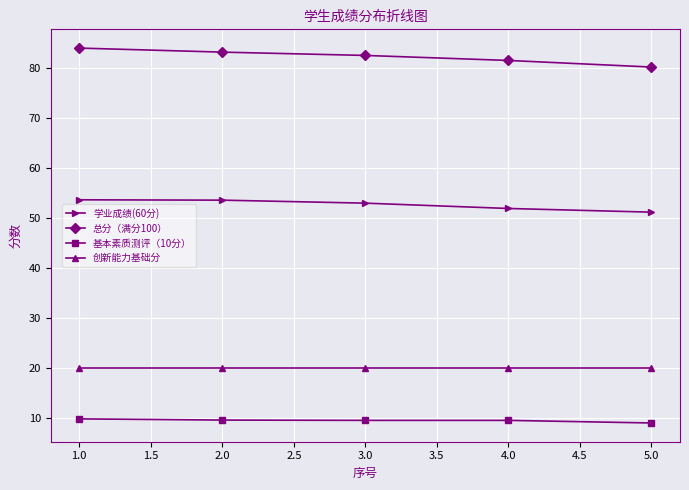

Rank the categories by 总分（满分100） value from highest to lowest.

1.0, 2.0, 3.0, 4.0, 5.0